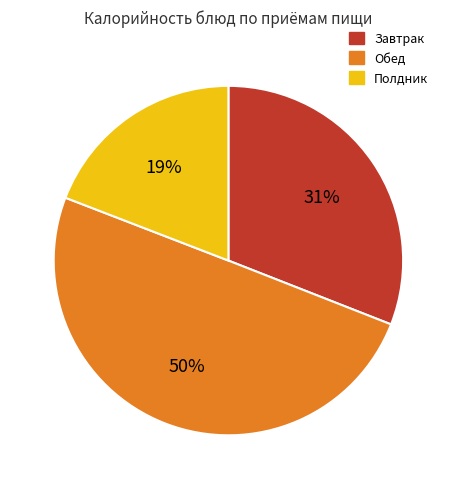

To the nearest percent, what is the difference between the largest and smallest slice percentages?

31%